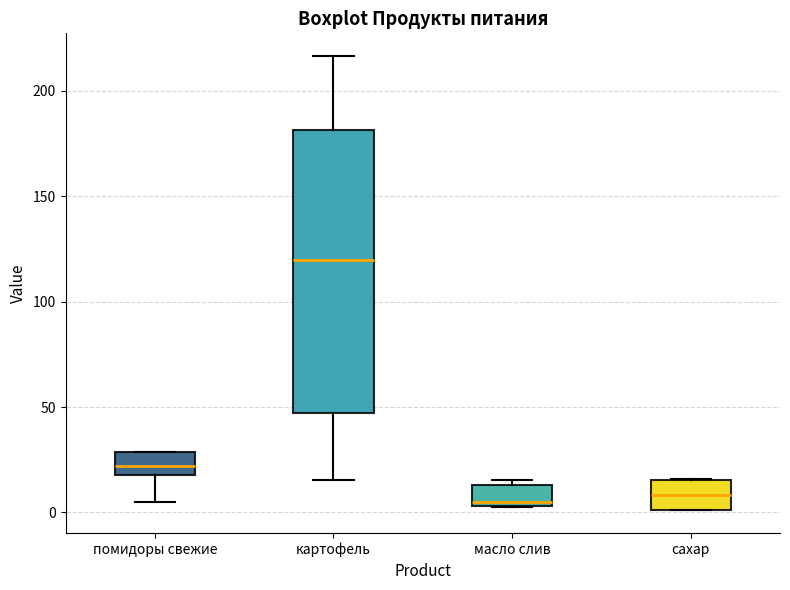

Reading left to right, read every box against the y-axis: the position of its median line, the range the box covers, and the ends of its whiskers. The values are not printed on the chart, so give them approximately, as read against the axis.

помидоры свежие: median 20 (inside the box), box 20 to 30, whiskers 5 to 30
картофель: median 120, box 45 to 180, whiskers 15 to 215
масло слив: median 5 (just above the box's lower edge), box 5 to 15, whiskers 5 to 15 (just above the box's upper edge)
сахар: median 10, box 0 to 15, whiskers 0 to 15